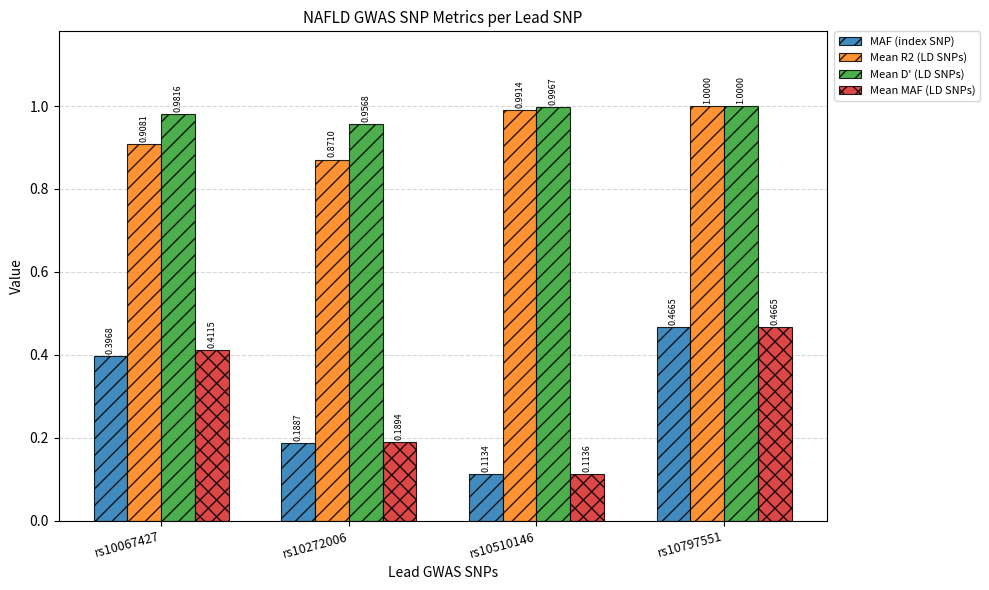

At which label does Mean D' (LD SNPs) reach its minimum?

rs10272006